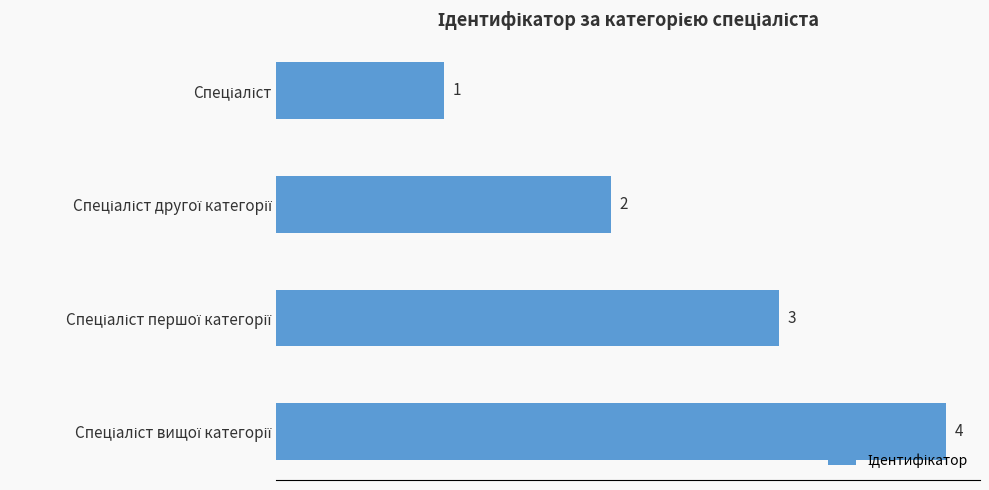

Count the values in the range 2 to 4.

3